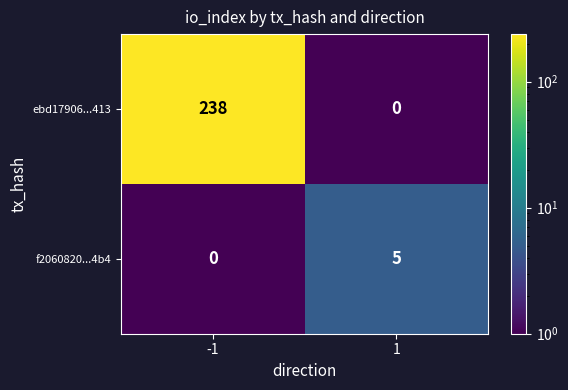

What value does the f2060820...4b4 series have at 1?

5